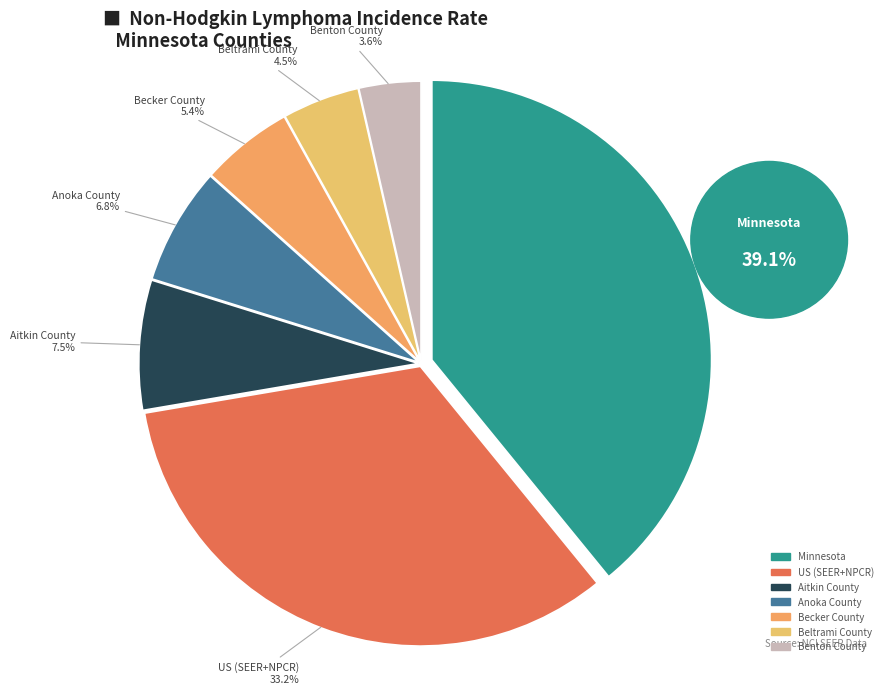

To the nearest percent, what is the average slice percentage?

14%